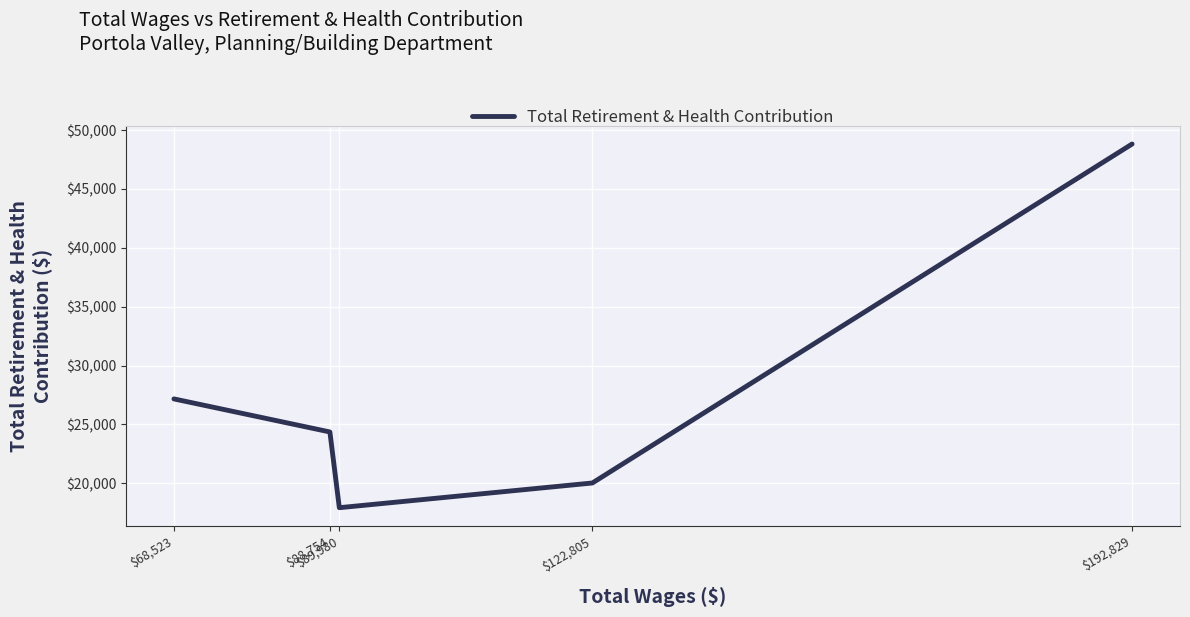

How many values are below 24363?

2